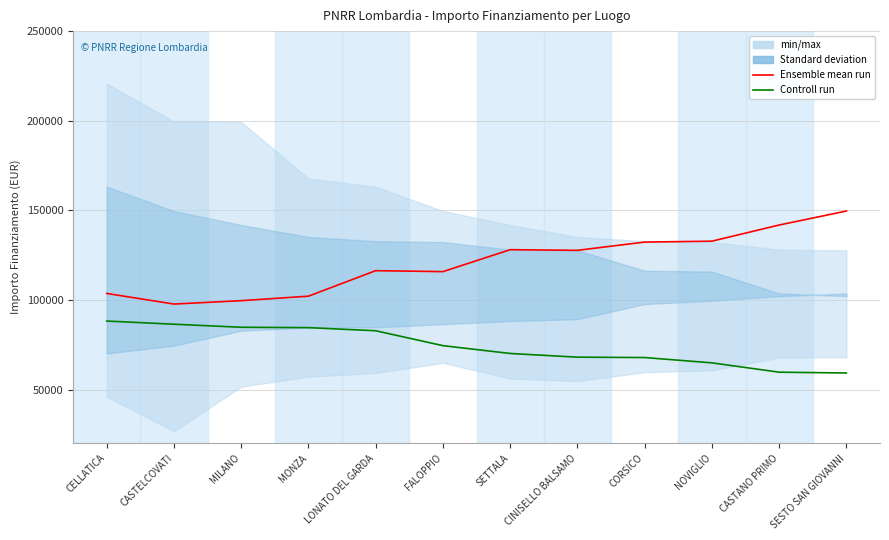

What is the total value across all series at SESTO SAN GIOVANNI?

208833.4